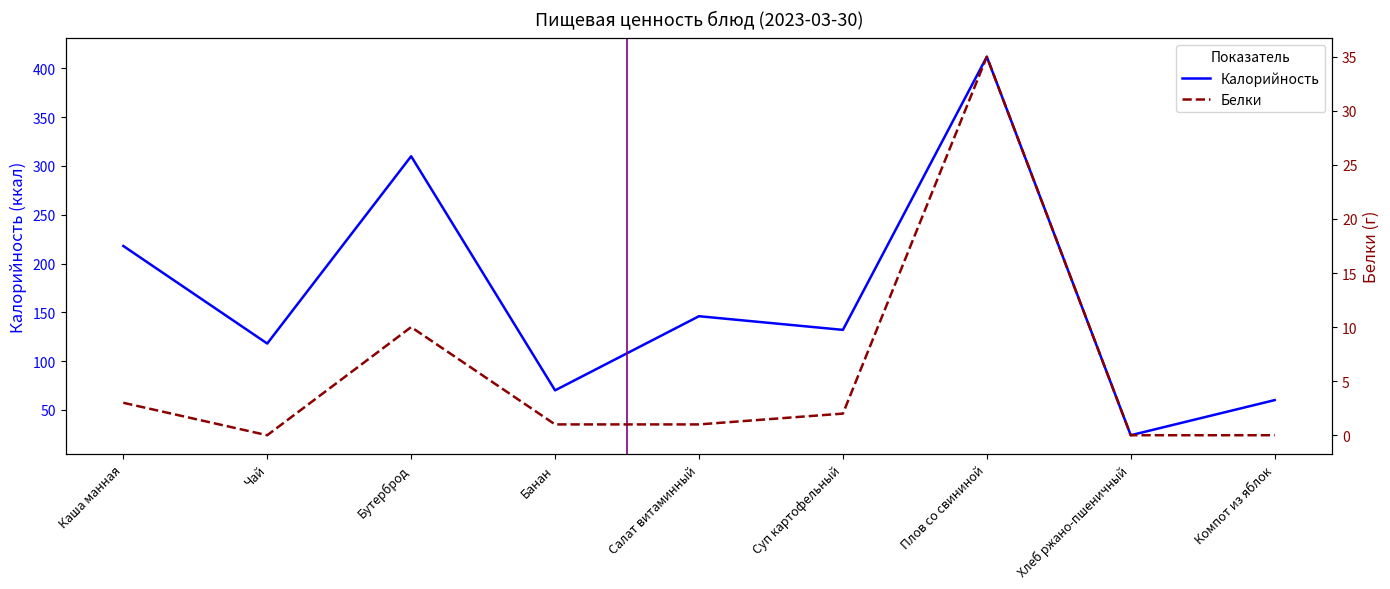

What is the lowest value of the Калорийность series?

24